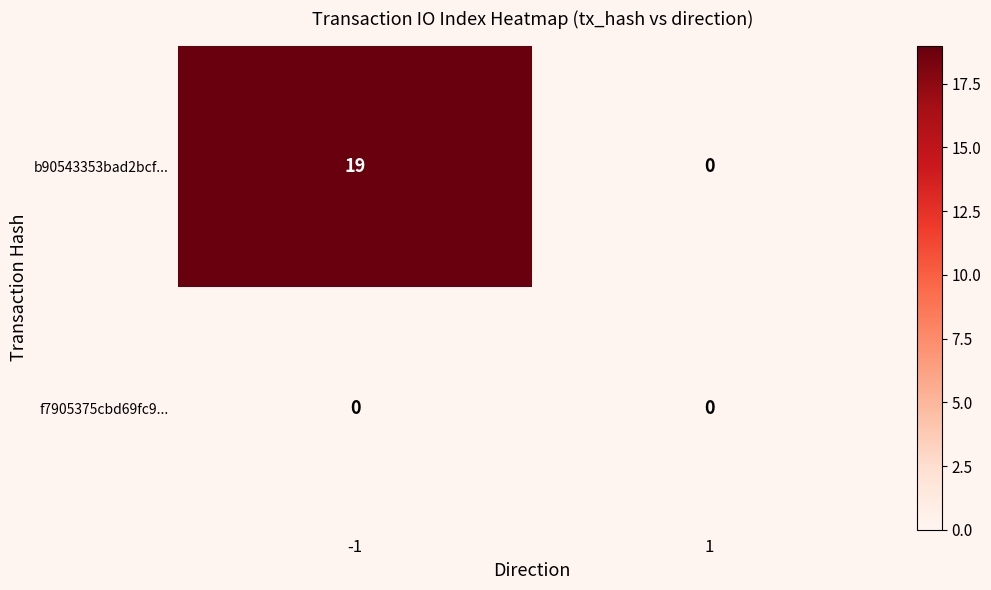

Which series has the largest total across all categories?

b90543353bad2bcf...